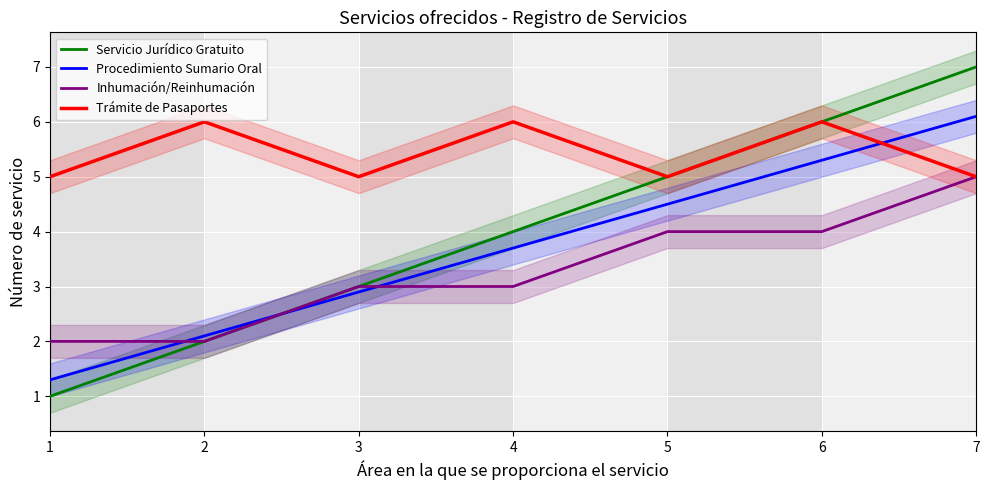

What is the difference between the maximum and minimum values in the Servicio Jurídico Gratuito series?

6.0